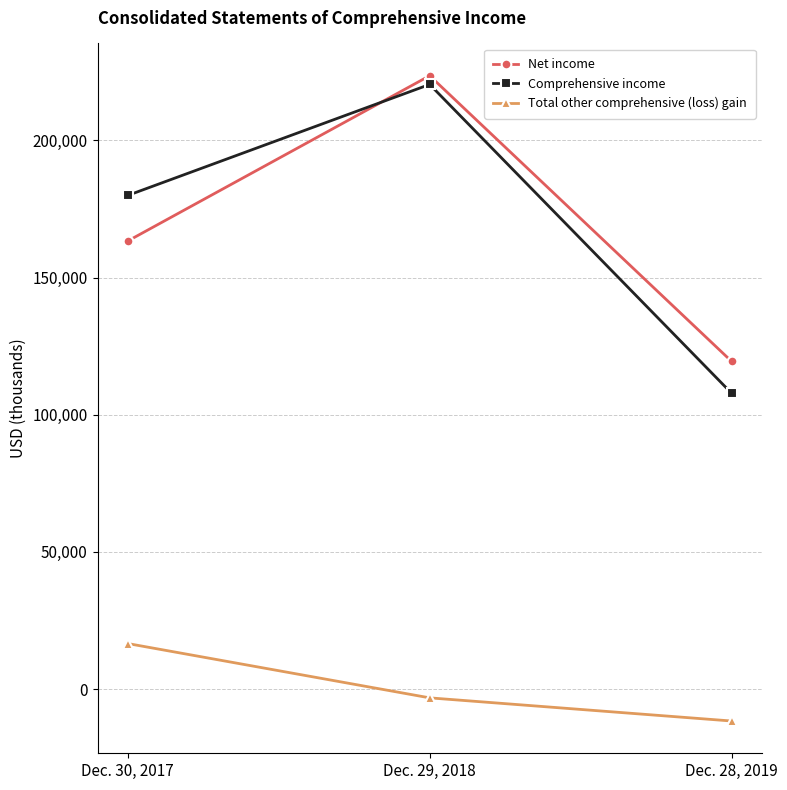

Rank the series by their maximum value, from lowest to highest.

Total other comprehensive (loss) gain, Comprehensive income, Net income